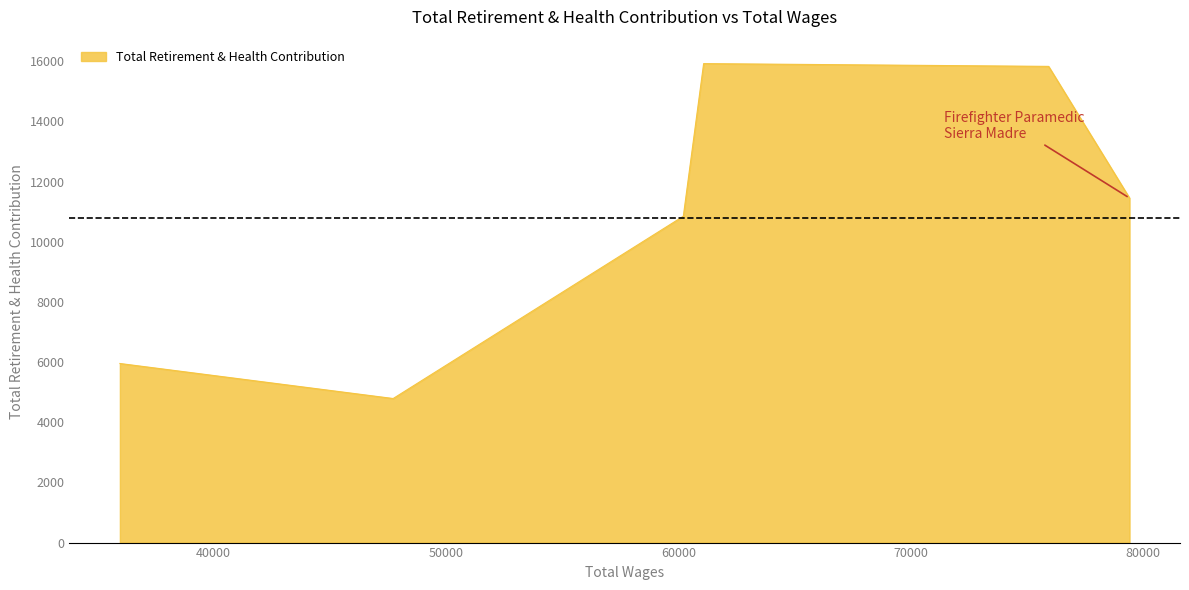

How many interior local valleys (lower than both neighbors) does the data have?

1